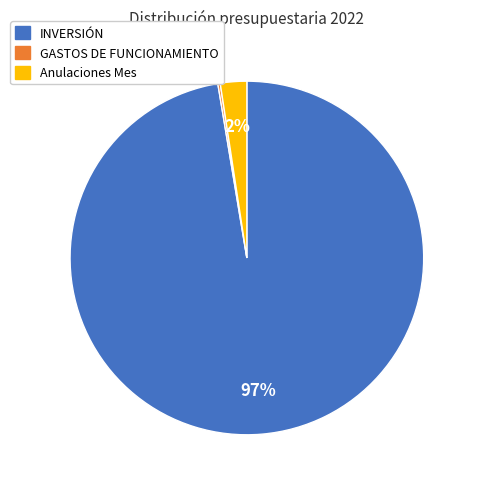

To the nearest percent, what is the average slice percentage?

33%